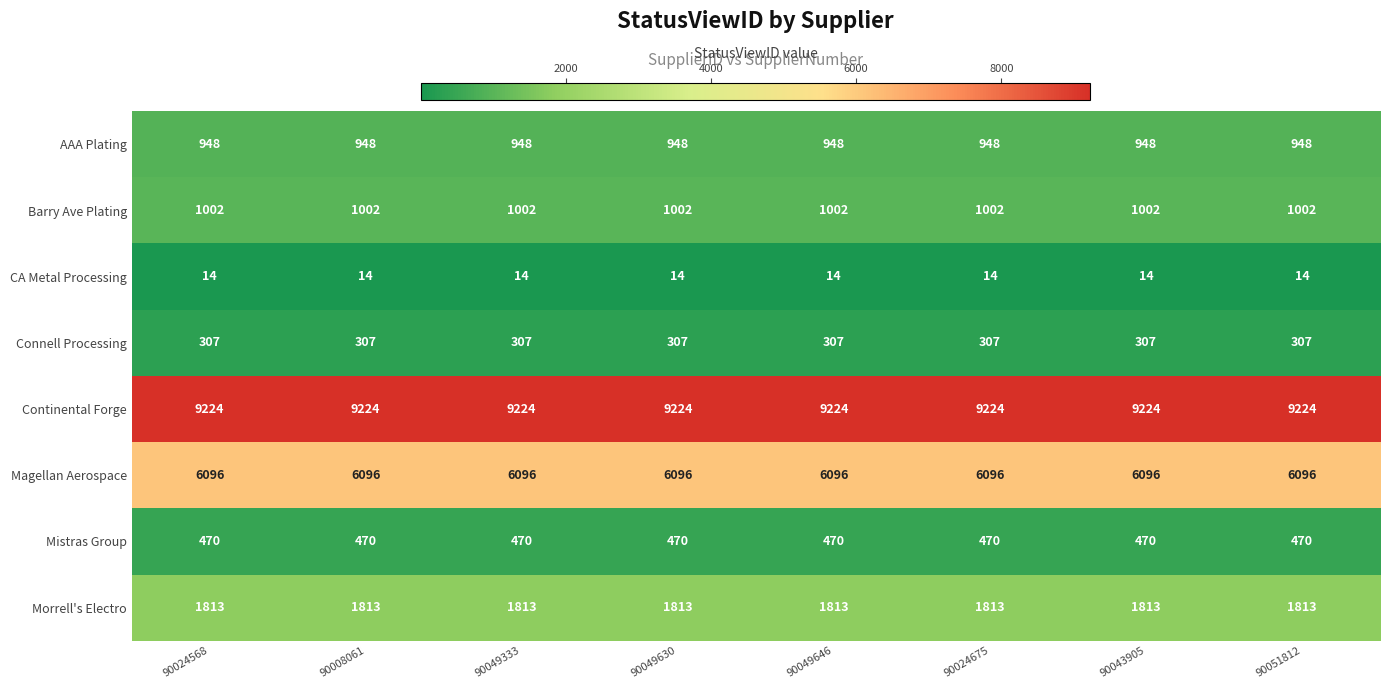

What is the total value across all series at 90049630?

19874